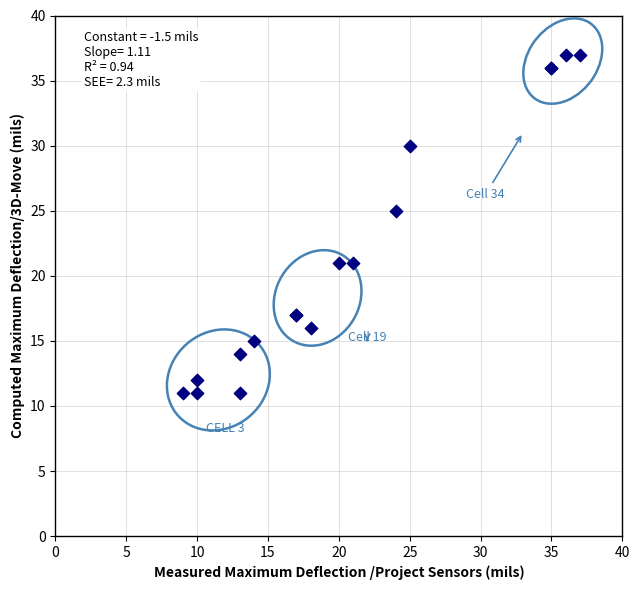

What Y value in the scatter plot is closest to 24?

25